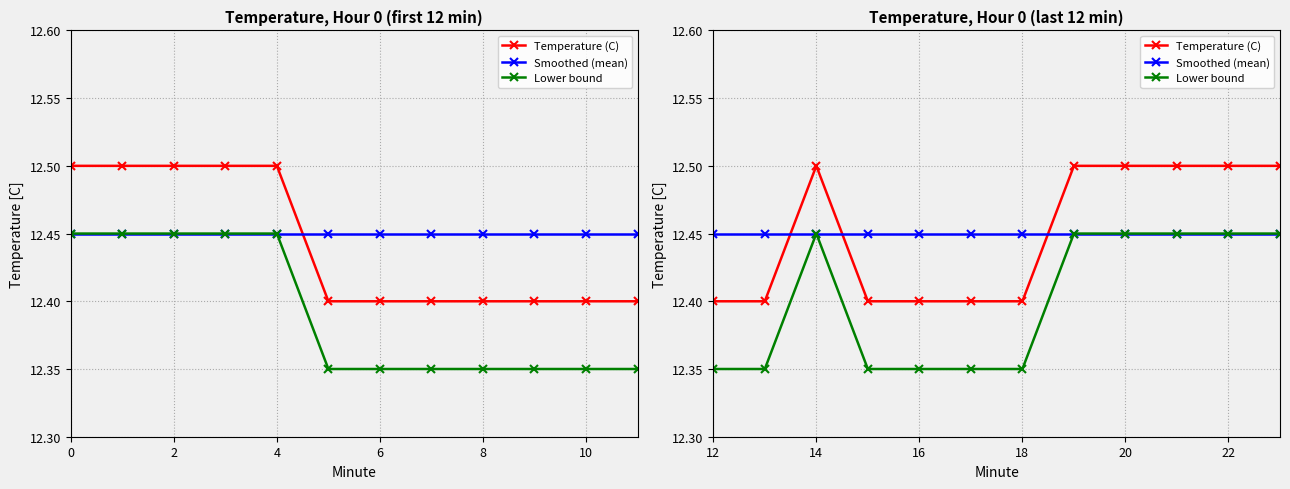

True or false: Temperature (C) has more than 2 points higher than both neighbors.

False